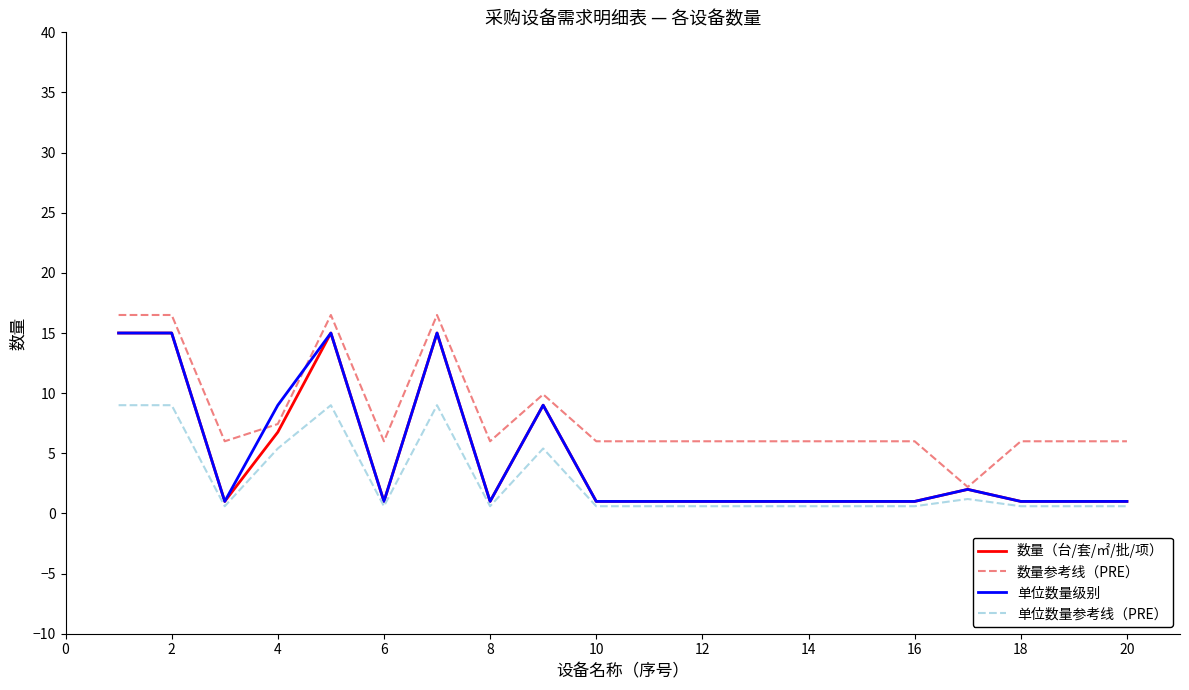

The value of 数量参考线（PRE） at 6 is 6.0. True or false?

True